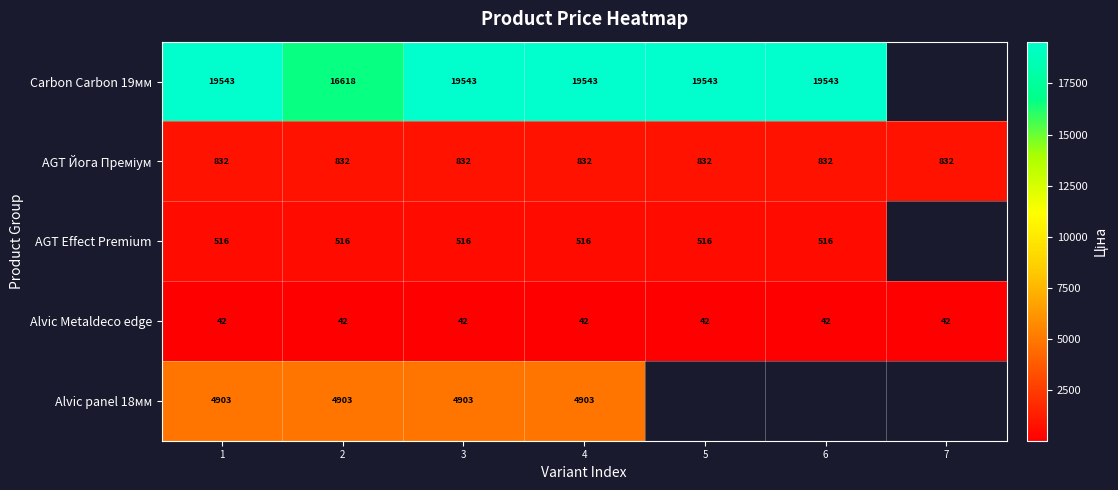

Read the Alvic Metaldeco edge value at 2.

42.0